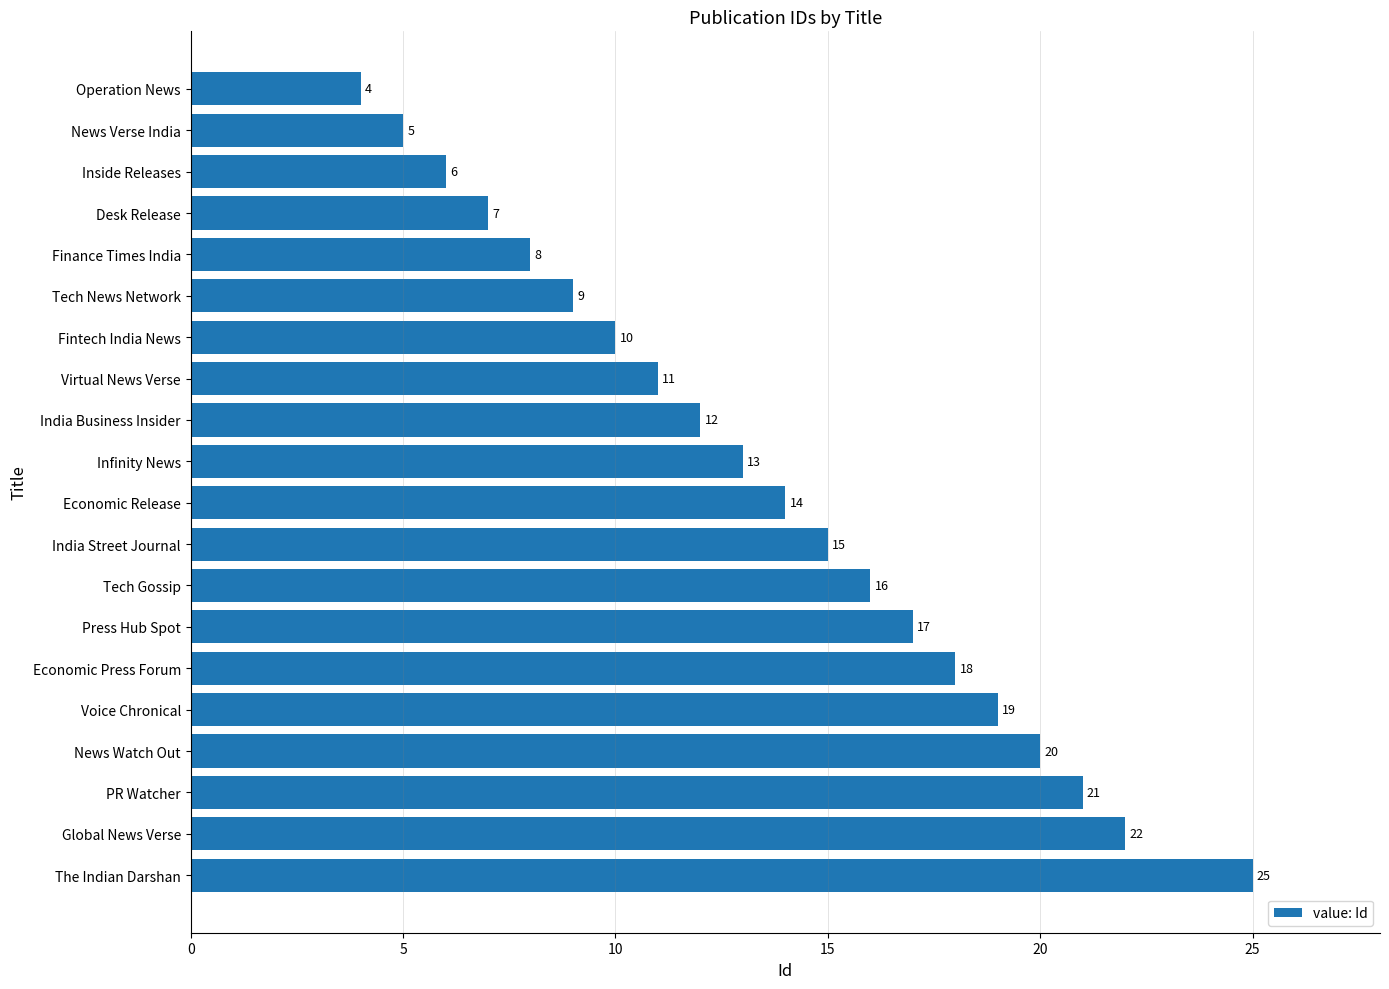

Where is the data nearest to the value 14?

Economic Release